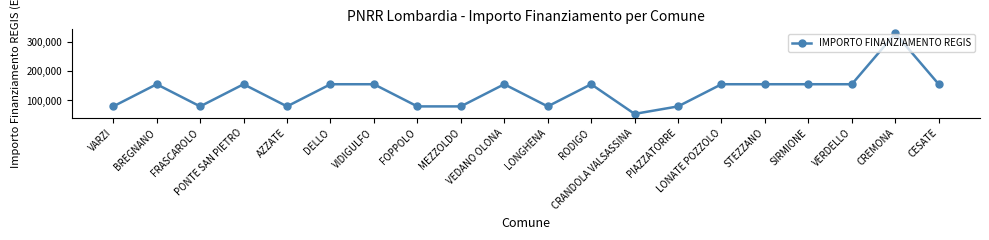

Reading left to right, transcribe all the data shown in this chart.

VARZI=79922	BREGNANO=155234	FRASCAROLO=79922	PONTE SAN PIETRO=155234	AZZATE=79922	DELLO=155234	VIDIGULFO=155234	FOPPOLO=79922	MEZZOLDO=79922	VEDANO OLONA=155234	LONGHENA=79922	RODIGO=155234	CRANDOLA VALSASSINA=54412	PIAZZATORRE=79922	LONATE POZZOLO=155234	STEZZANO=155234	SIRMIONE=155234	VERDELLO=155234	CREMONA=328160	CESATE=155234